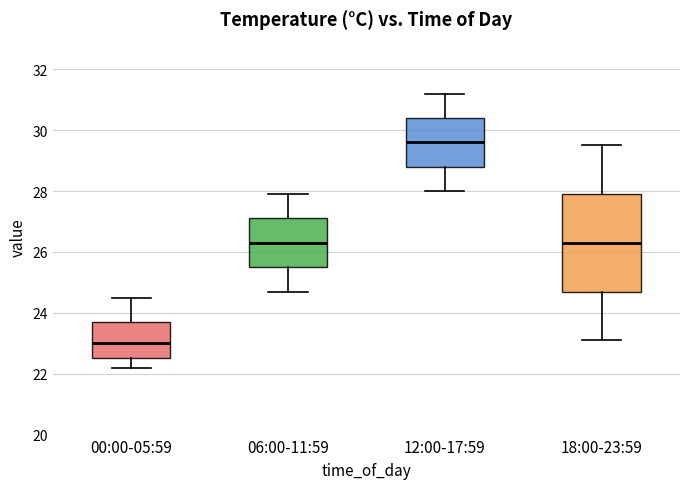

Comparing the boxes themselves (not the whiskers), which one is the tallest?

18:00-23:59